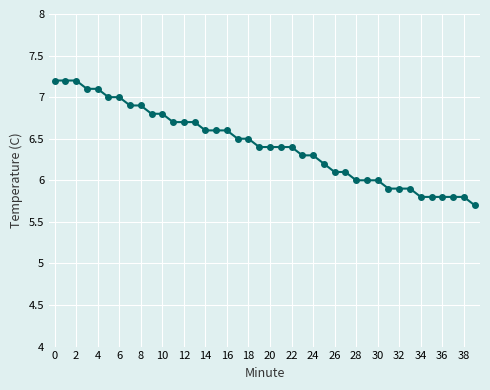

What is the value of the 33rd point from the left?

5.9